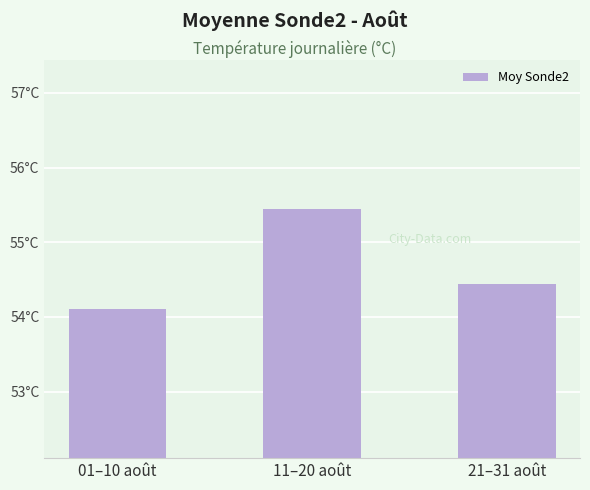

Which has a higher value, 21–31 août or 01–10 août?

21–31 août